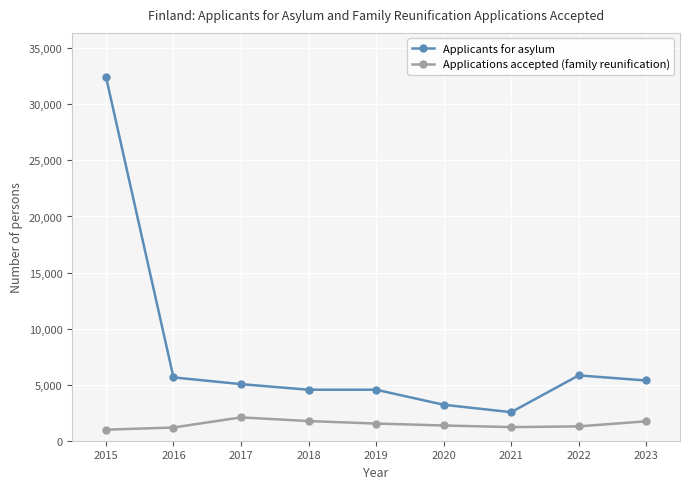

How many lines are shown in the chart?

2